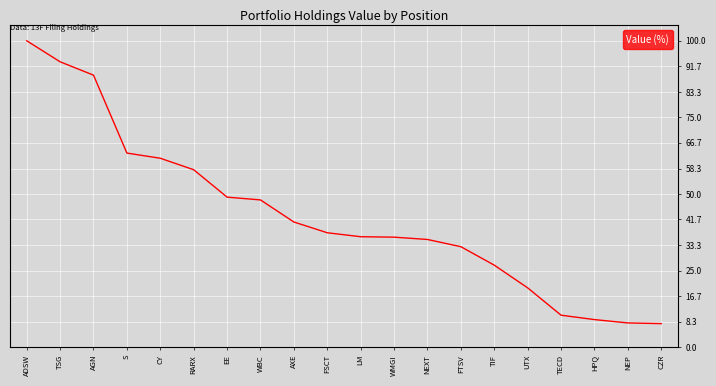

At which label does the data first exceed 37?

ADSW